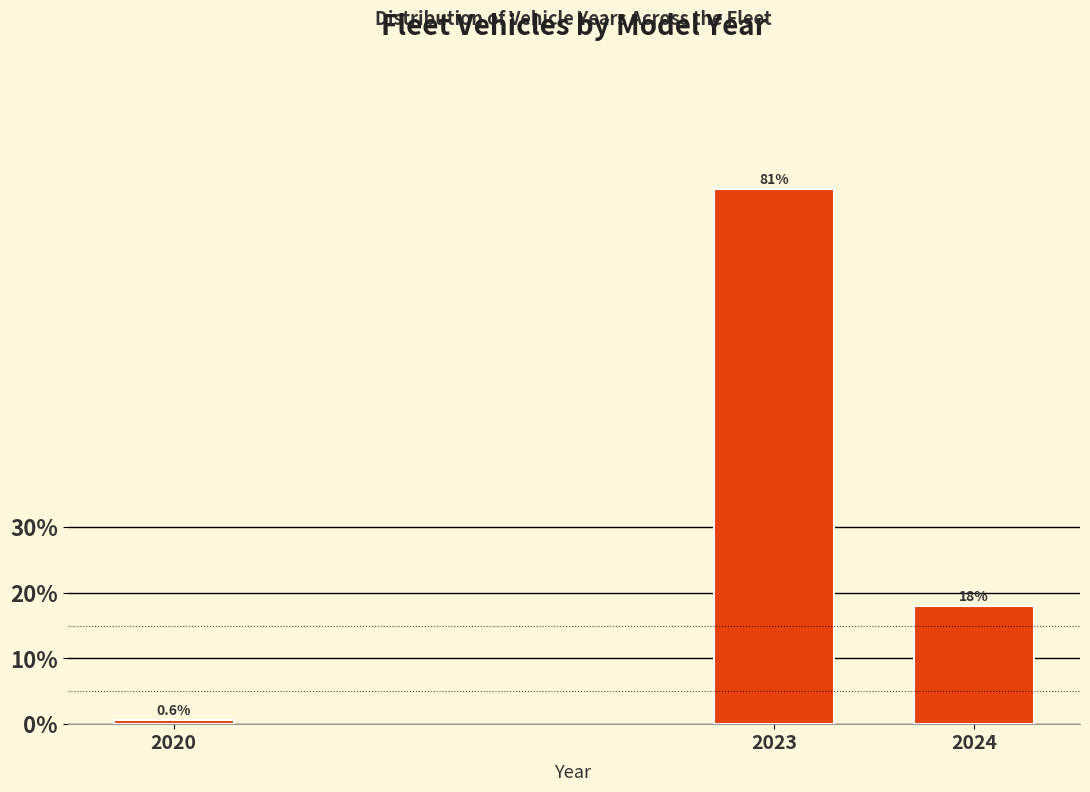

Reading left to right, list all the values displayed in this chart.

0.6	81.4	17.9